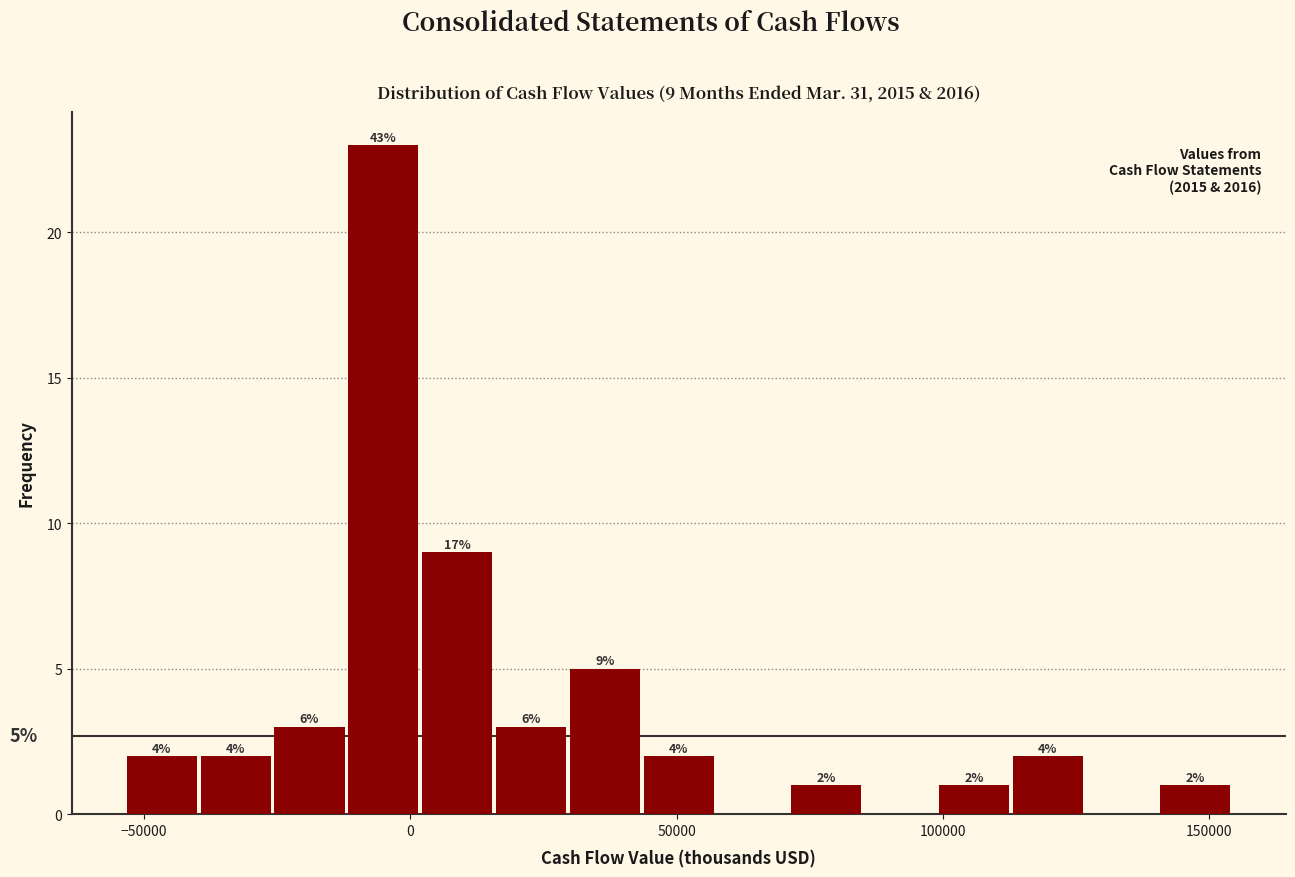

Around what value on the x-axis is the tallest bar? Give the approximate position of its centre, as read against the axis.

-5000